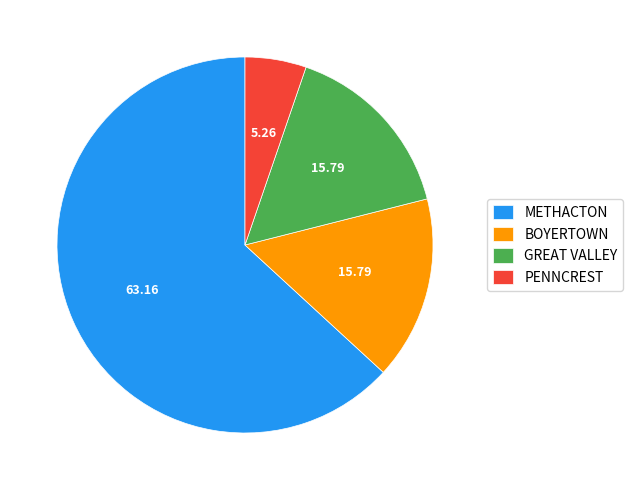

Which category has the biggest portion of the pie?

METHACTON